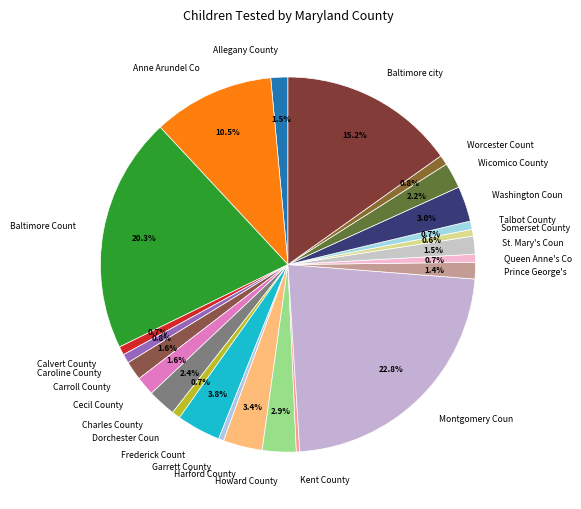

What is the ratio of the value at Calvert County to the value at Anne Arundel Co?

0.1